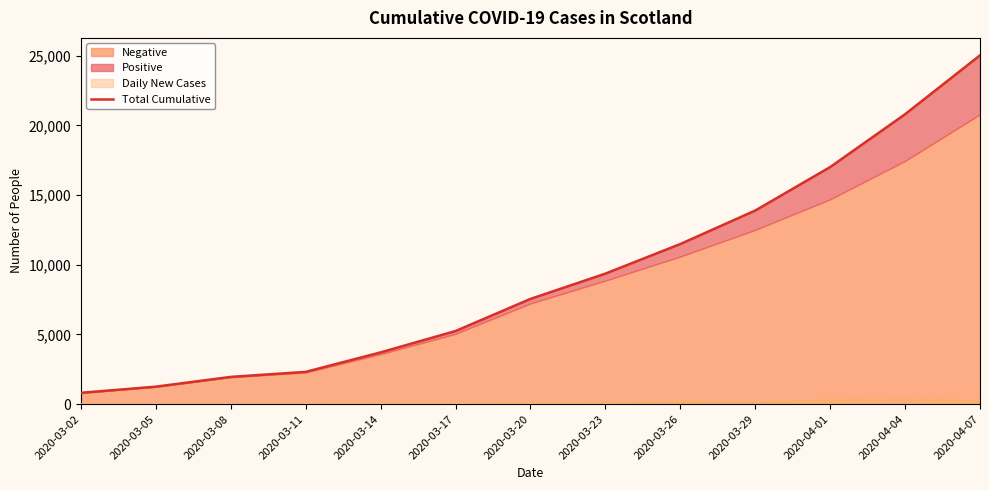

What is the maximum value shown in the chart?

25022